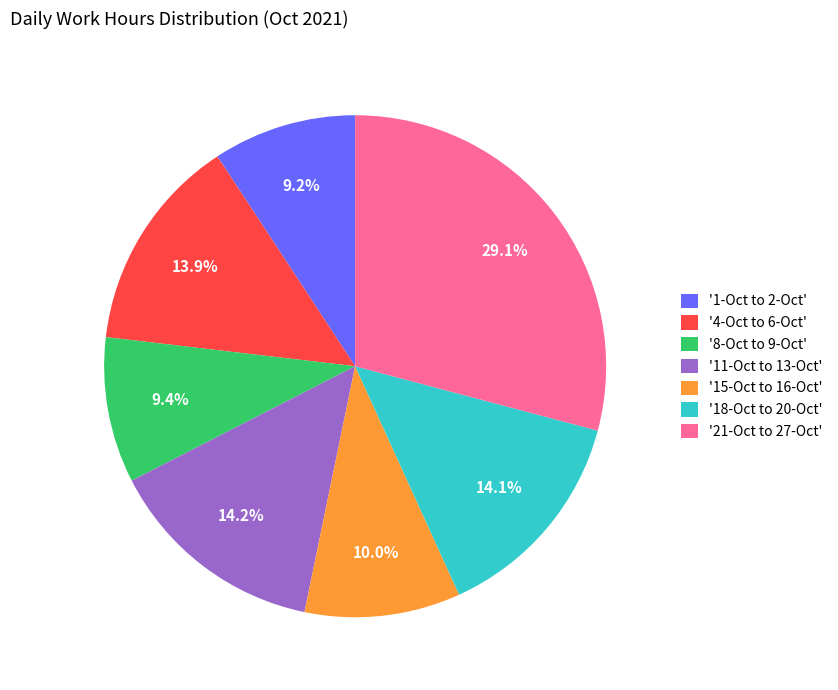

Which slice is the largest?

'21-Oct to 27-Oct'